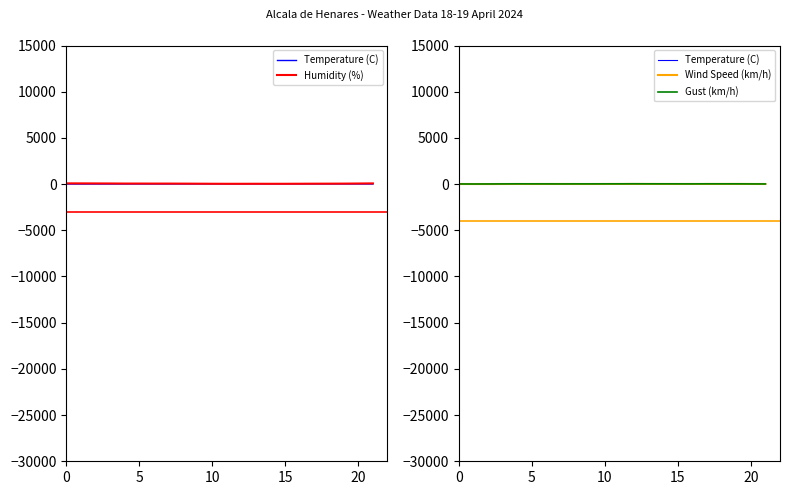

Between 5 and 7, which series saw the biggest shift?

Humidity (%)